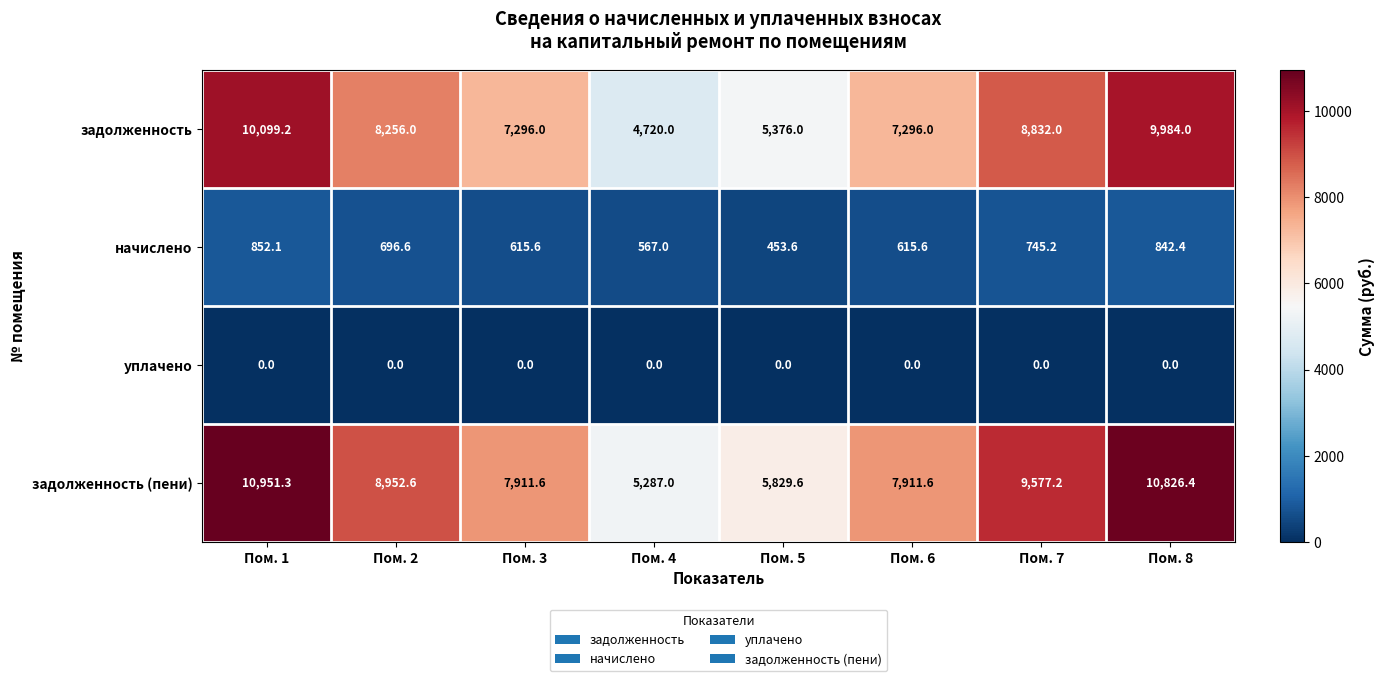

How many series are shown in this chart?

4